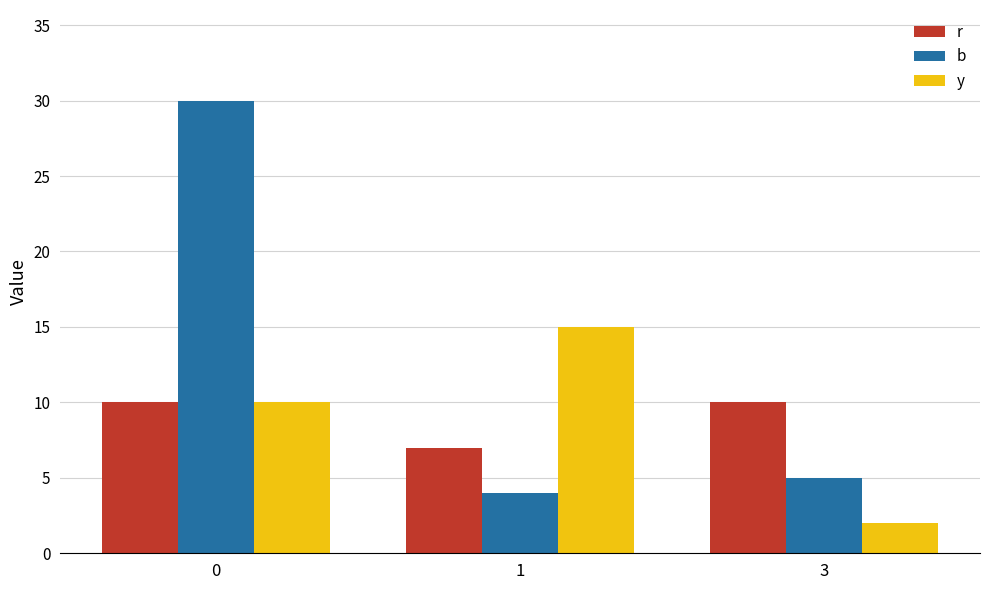

How many data points does each series have?

3